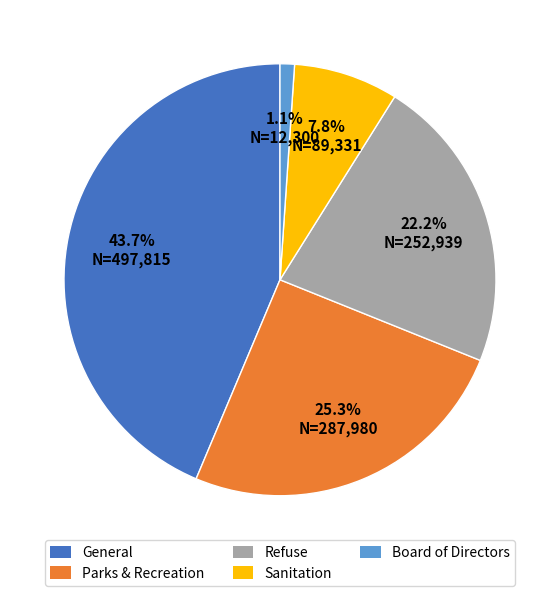

What is the smallest slice in the pie chart?

Board of Directors